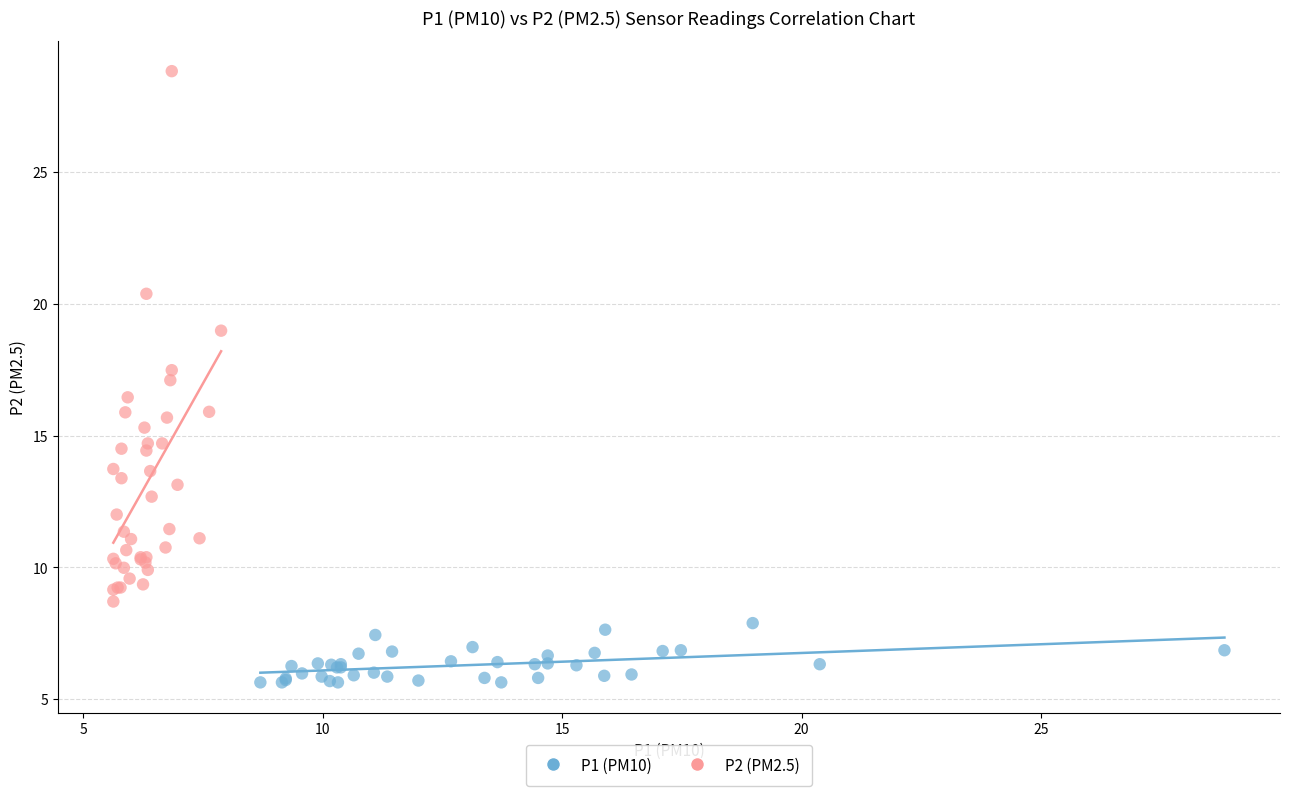

Which series has the largest Y range (max minus min)?

P2 (PM2.5)